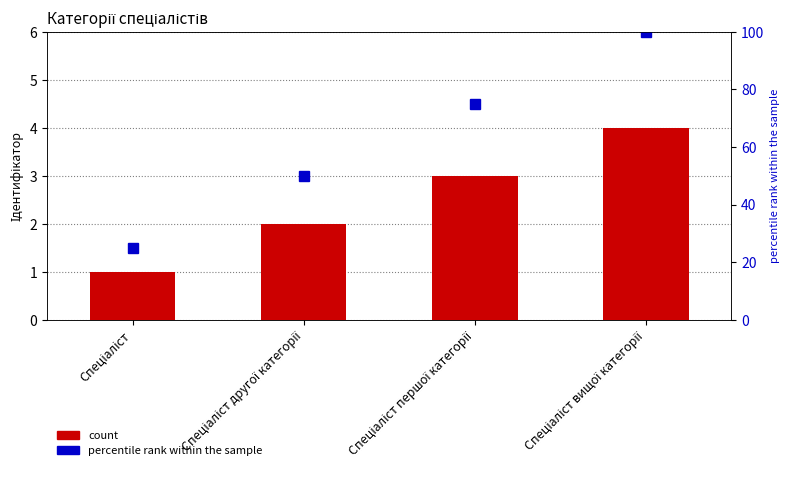

List the labels in order of percentile rank within the sample value, largest first.

Спеціаліст вищої категорії, Спеціаліст першої категорії, Спеціаліст другої категорії, Спеціаліст